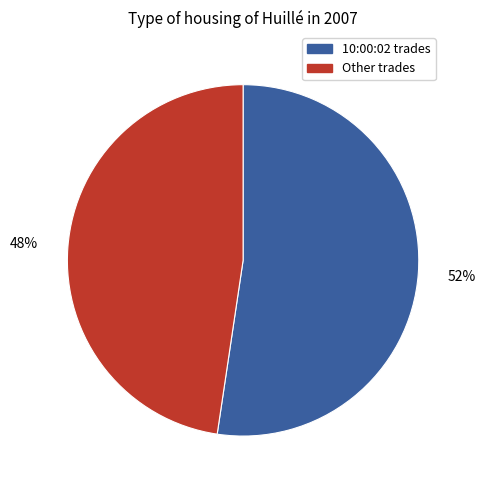

To the nearest percent, what is the average slice percentage?

50%